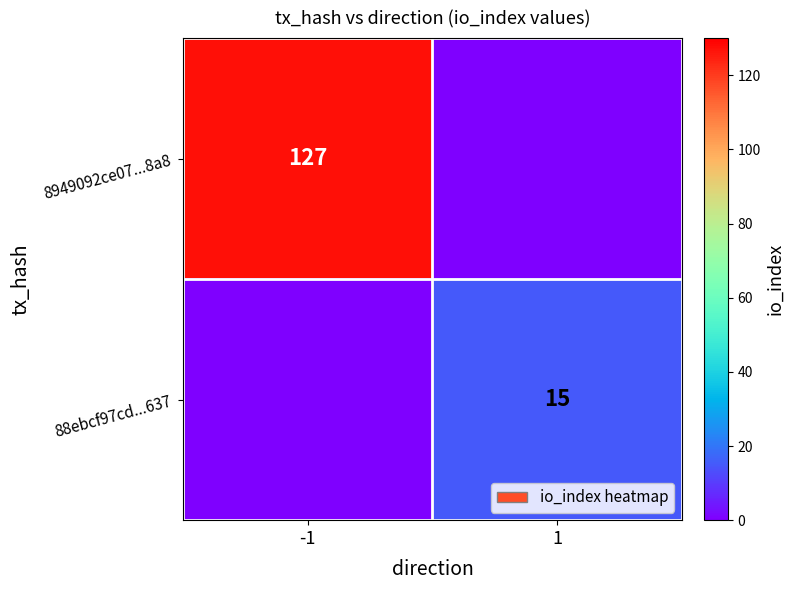

The value of 88ebcf97cd...637 at 1 is 24. True or false?

False